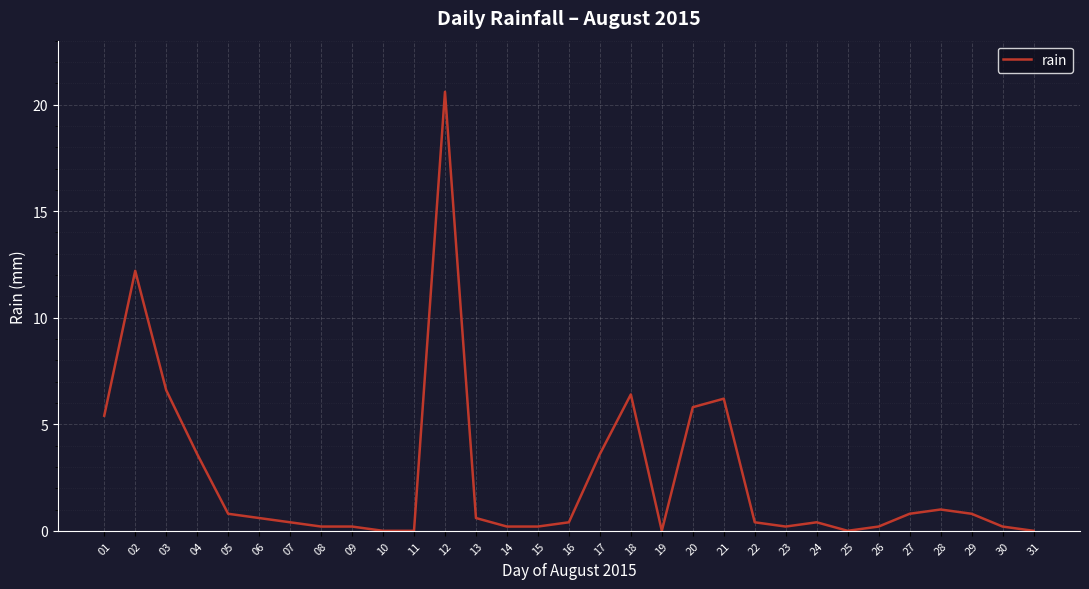

What is the maximum value shown in the chart?

20.6